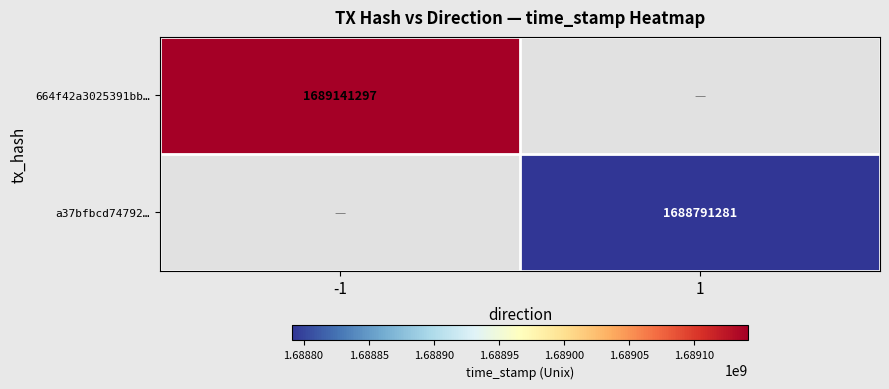

The value of a37bfbcd74792… at 1 is 781370441. True or false?

False